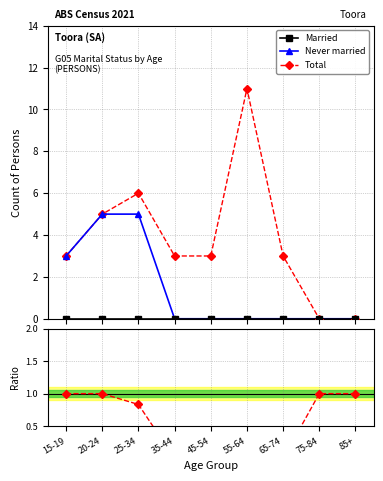

Is this an area chart (filled region under the line)?

No